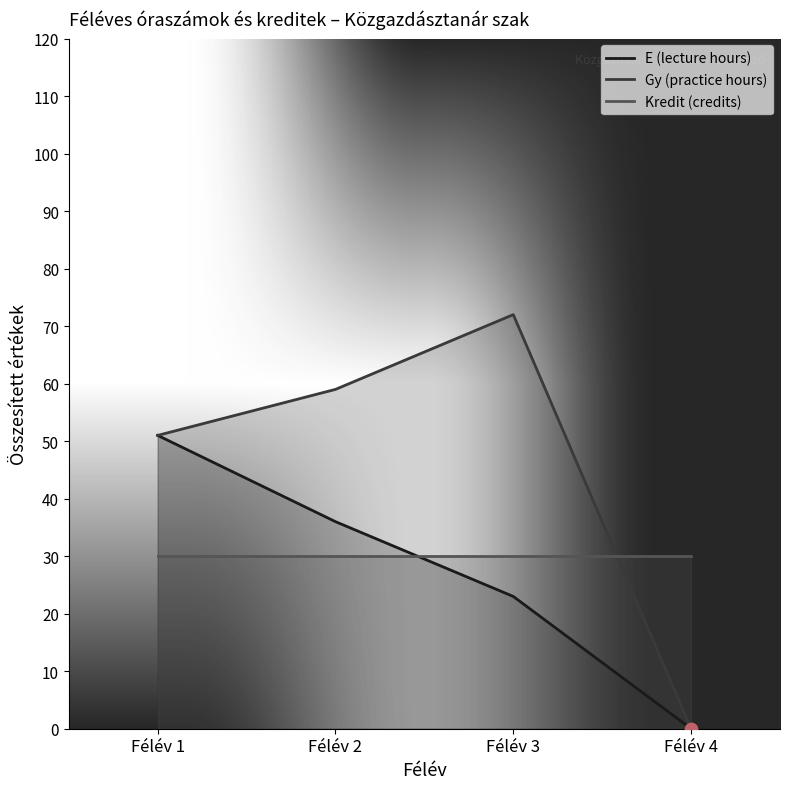

At which category is the sum across all series the highest?

Félév 1